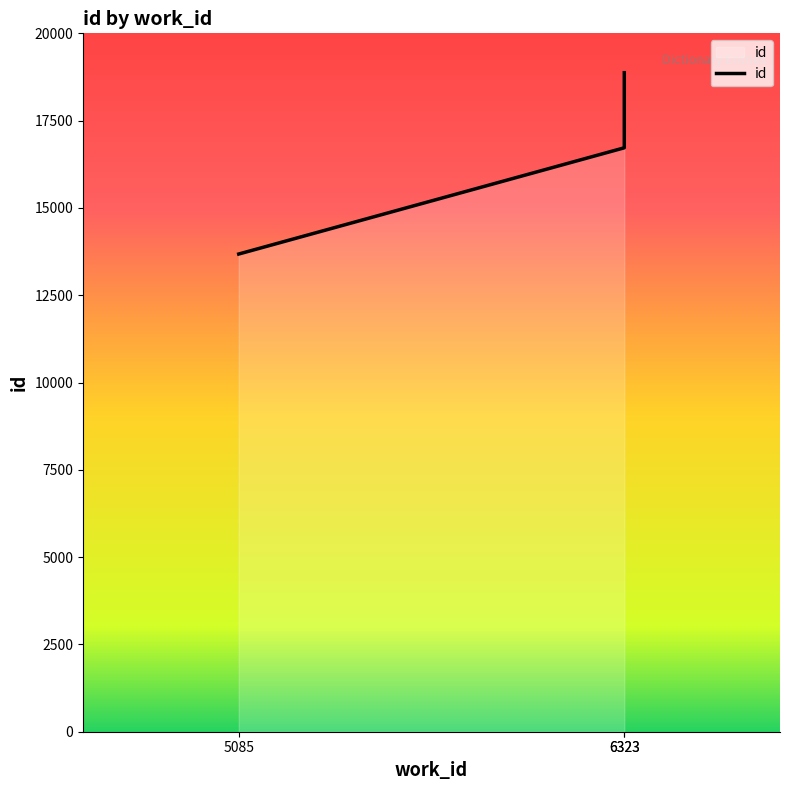

What is the greatest value displayed?

18873